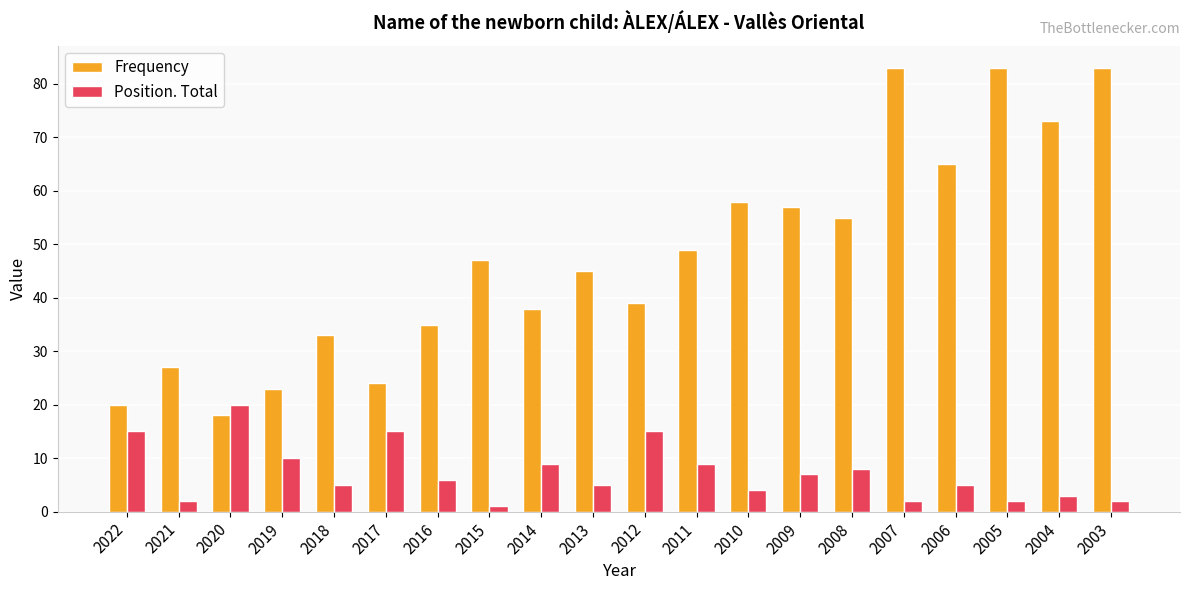

How many categories are shown in the chart?

20